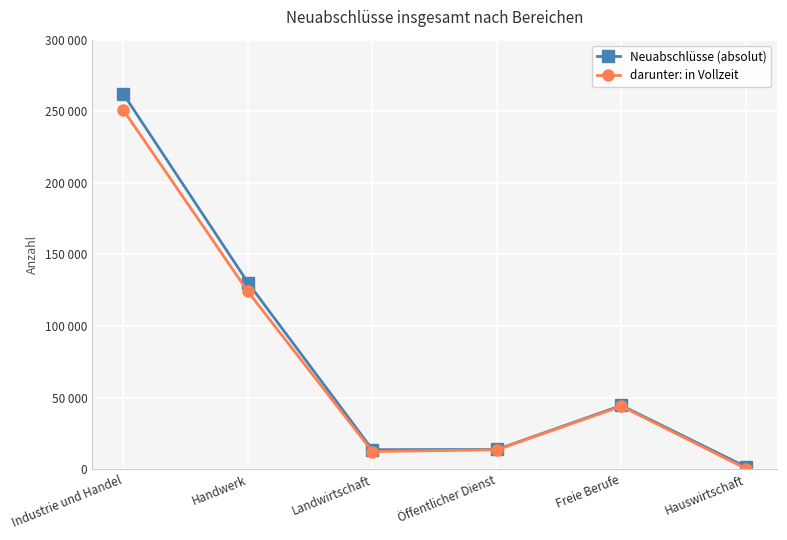

What is the difference between the maximum and minimum values in the darunter: in Vollzeit series?

250383